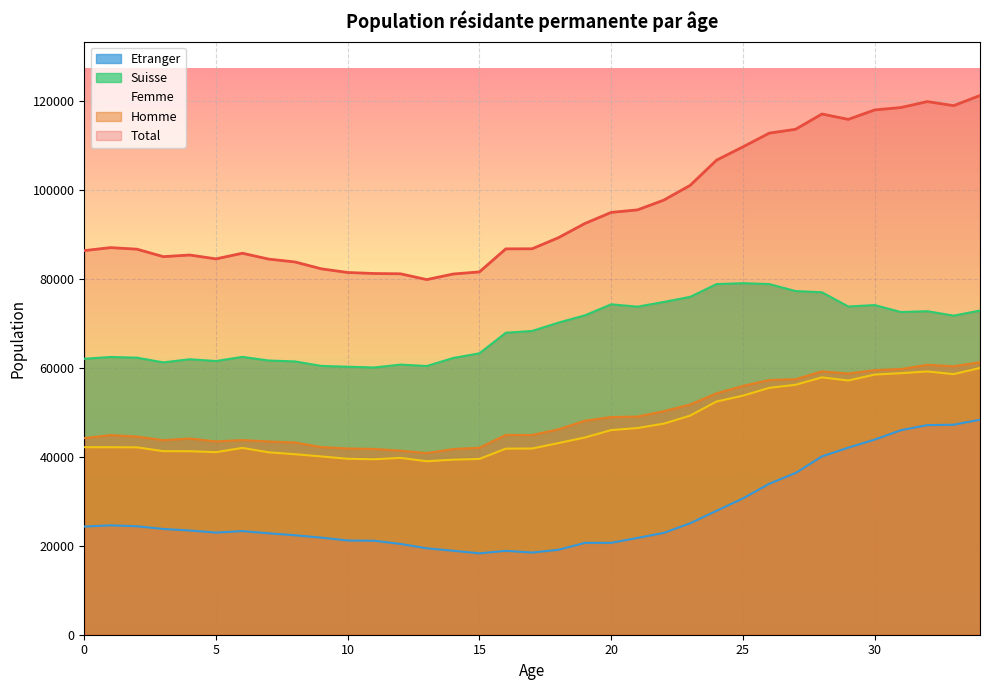

Which series has the largest range (max minus min)?

Total (line)